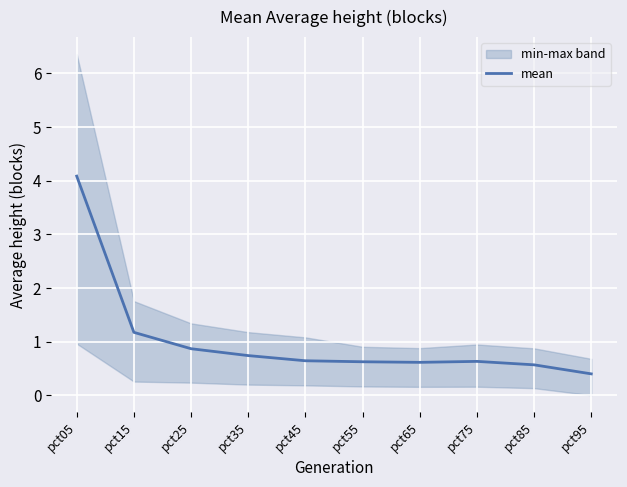

Which category has the lowest value across all series?

pct95